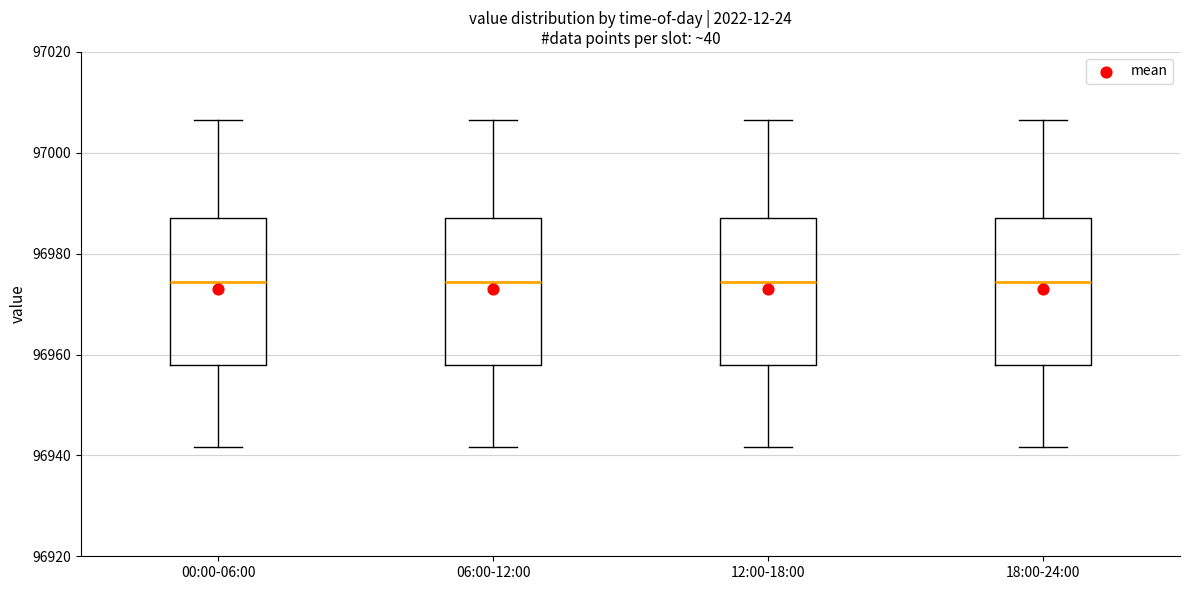

Reading left to right, read every box against the y-axis: the position of its median line, the range the box covers, and the ends of its whiskers. The values are not printed on the chart, so give them approximately, as read against the axis.

00:00-06:00: median 96974, box 96958 to 96988, whiskers 96942 to 97006
06:00-12:00: median 96974, box 96958 to 96988, whiskers 96942 to 97006
12:00-18:00: median 96974, box 96958 to 96988, whiskers 96942 to 97006
18:00-24:00: median 96974, box 96958 to 96988, whiskers 96942 to 97006